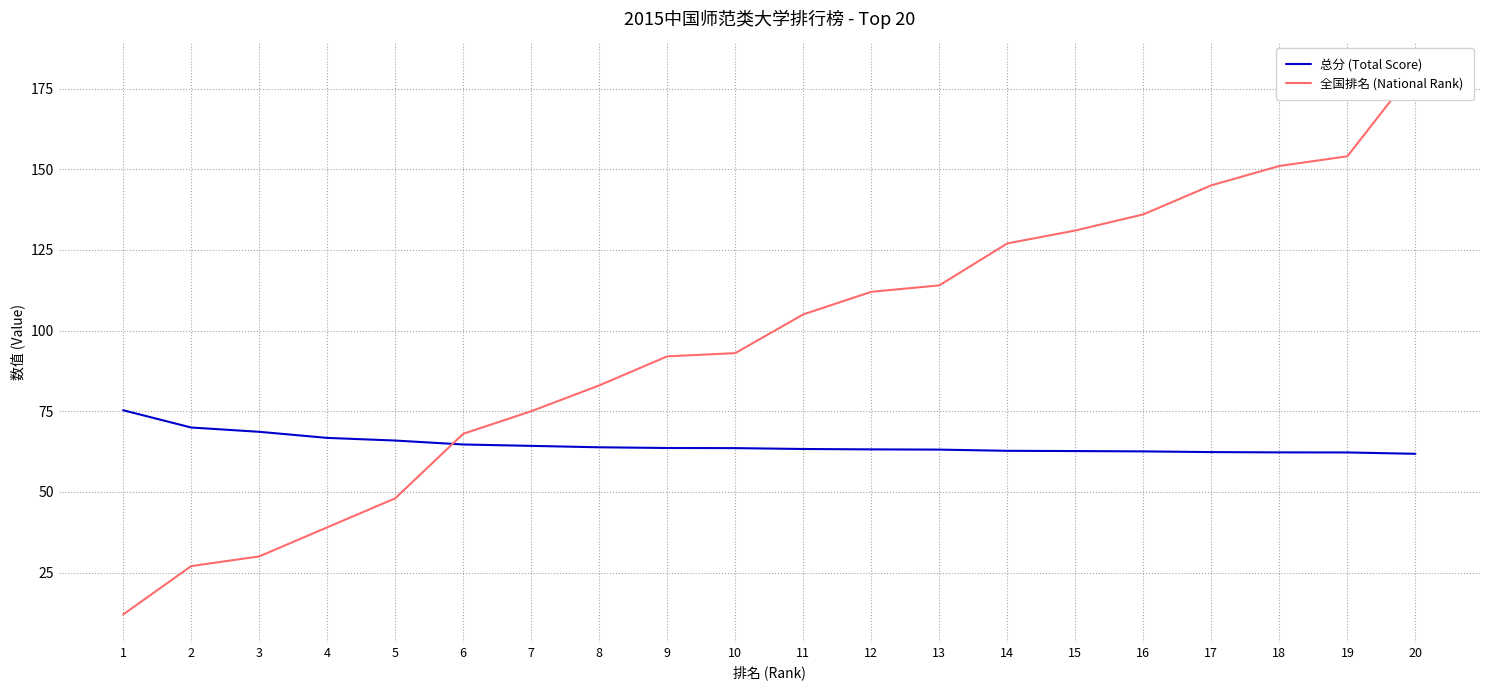

What is the difference between the 全国排名 (National Rank) values at 1 and 12?

100.0